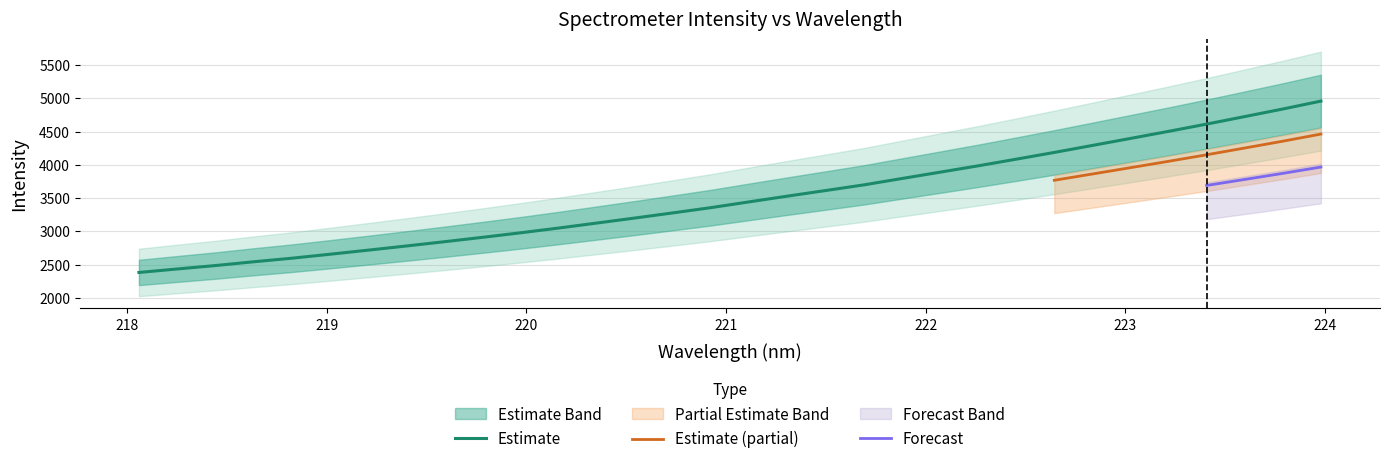

What is the smallest value displayed?

2382.4